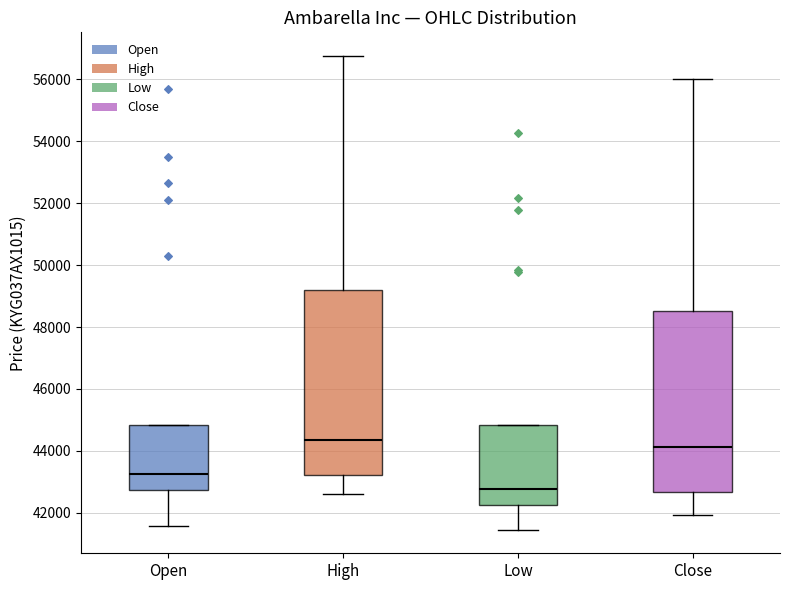

Where does the upper whisker of the box for High end on the y-axis? The values are not printed on the chart, so give them approximately, as read against the axis.

56800